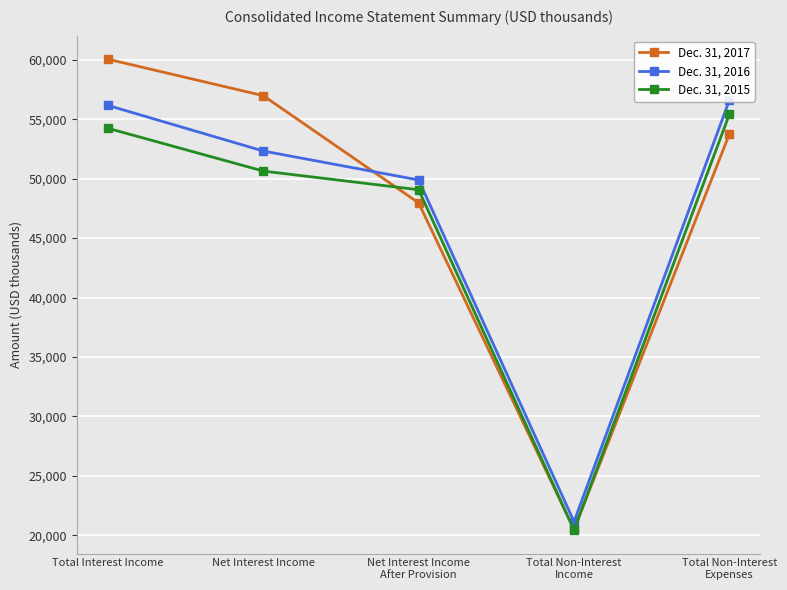

Which series changed the most between Total Interest Income and Net Interest Income?

Dec. 31, 2016